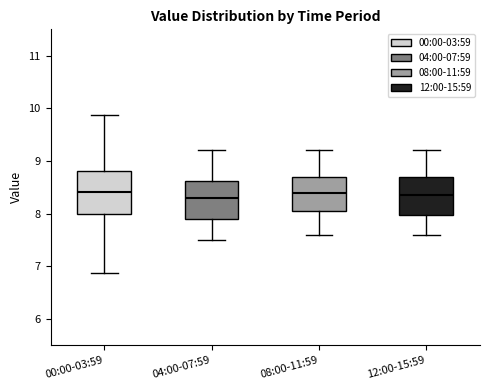

Where does the lower whisker of the box for 00:00-03:59 end on the y-axis? The values are not printed on the chart, so give them approximately, as read against the axis.

6.9